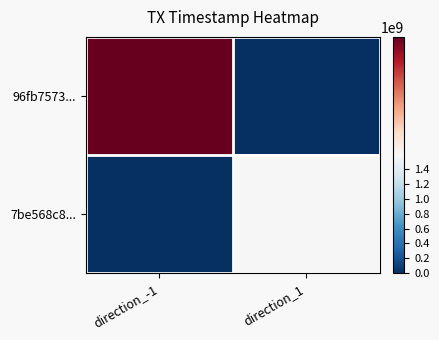

Which label corresponds to the largest value in the chart?

direction_-1